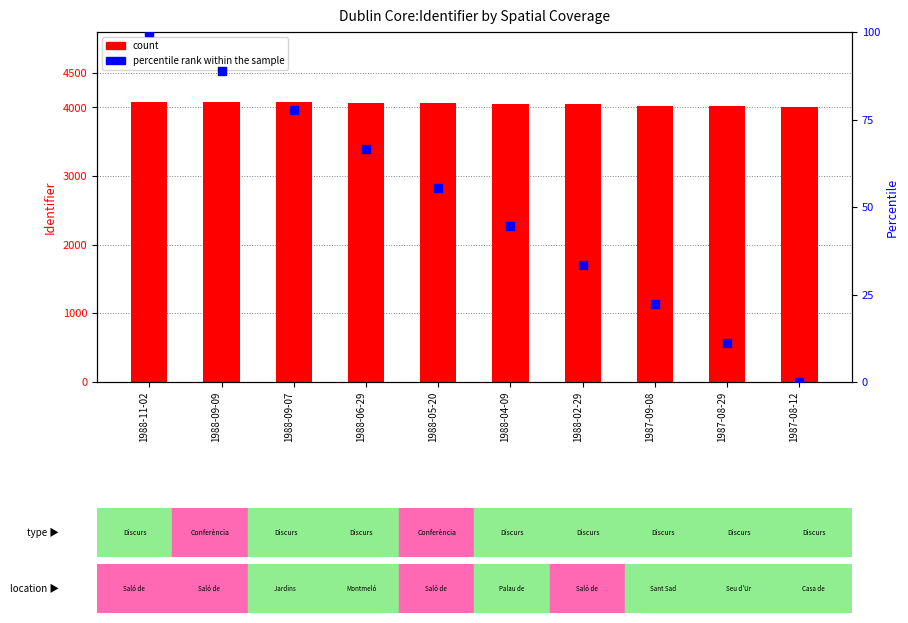

What are all the series names shown in the legend?

count, percentile rank within the sample